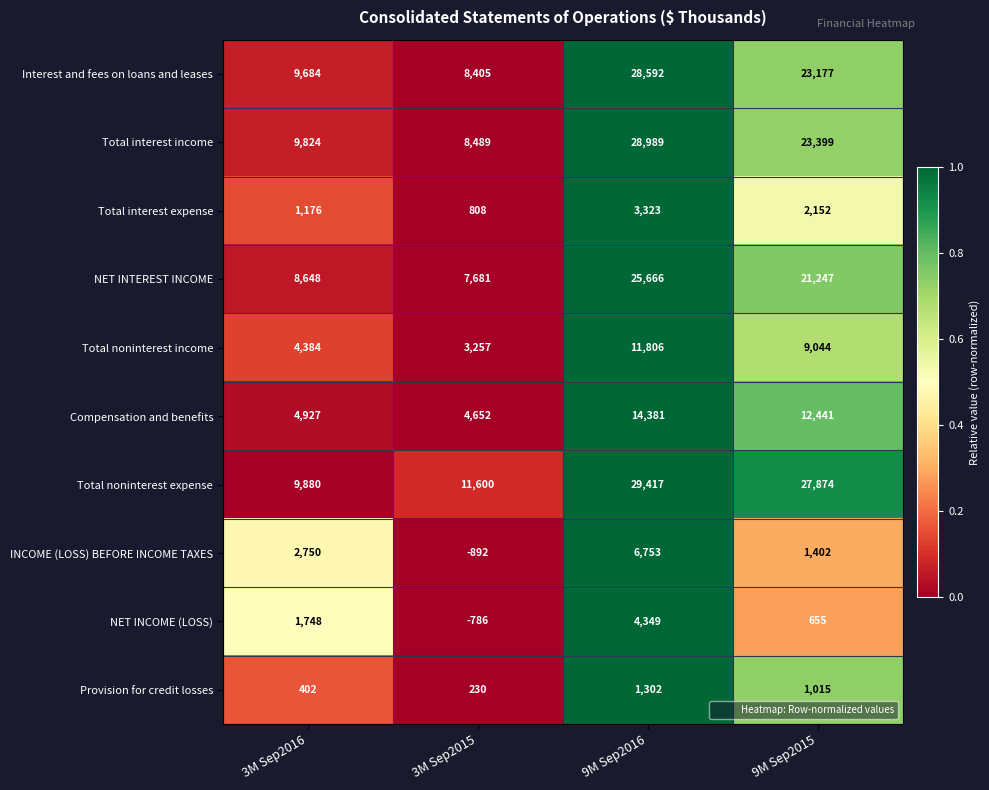

Is it true that NET INTEREST INCOME equals 8648 at 3M Sep2016?

True